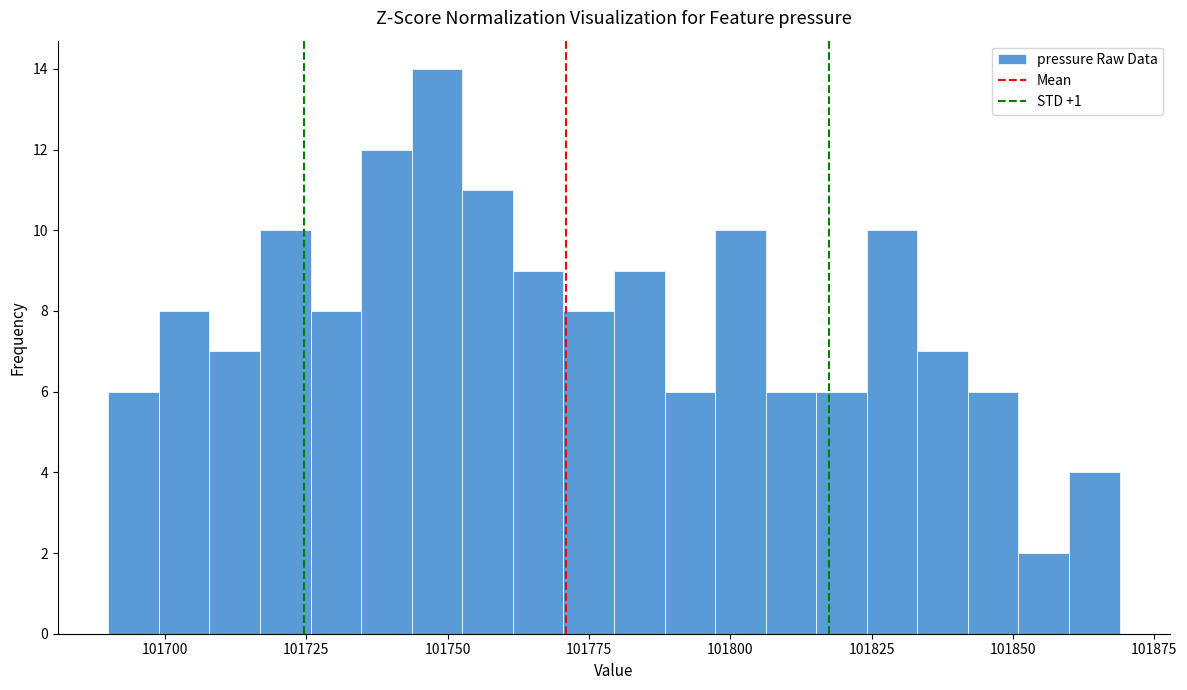

Around what value on the x-axis is the tallest bar? Give the approximate position of its centre, as read against the axis.

101750